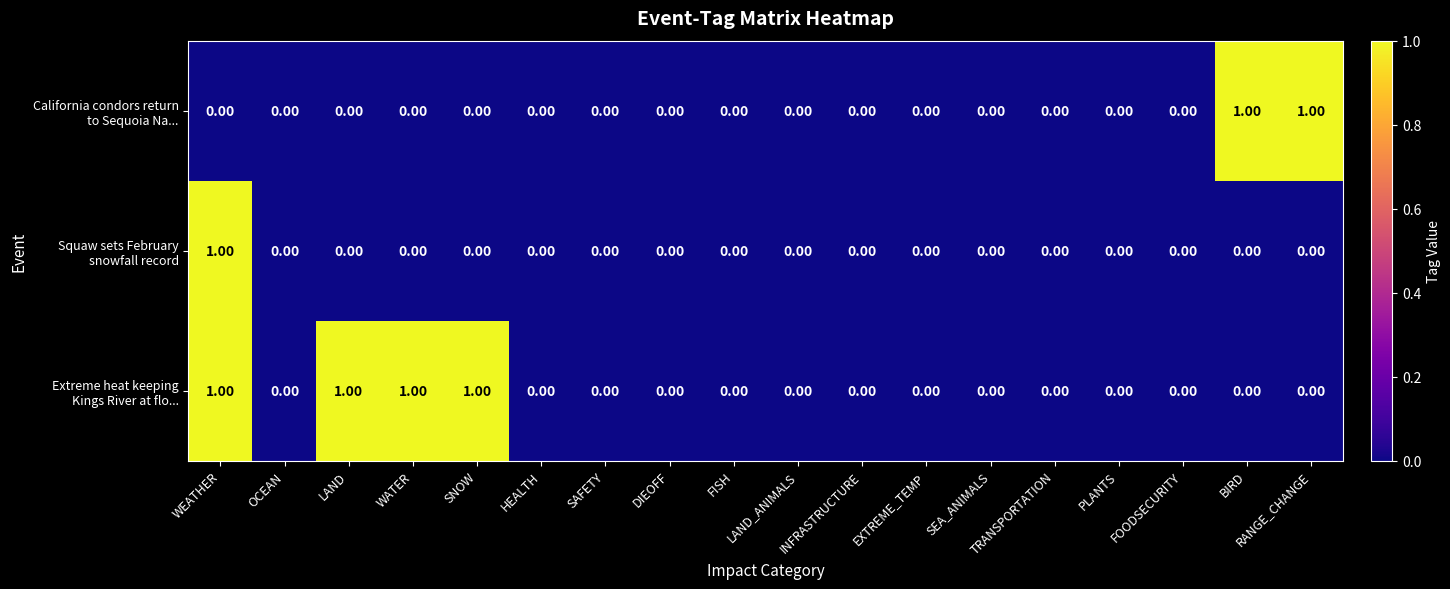

At which category is the sum across all series the highest?

WEATHER